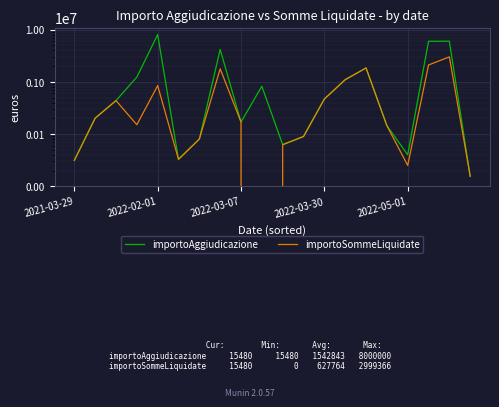

Reading left to right, list all the values displayed in this chart.

importoAggiudicazione: 31259	201200	436000	1229508	8000000	32750	80000	4154976	169628	819600	62500	89650	468200	1096200	1840909	145000	40000	5960000	5984000	15480
importoSommeLiquidate: 31259	201200	436000	150567	844485	32750	80000	1769290	169628	0	62500	89640	468000	1096200	1840909	145000	25000	2098000	2999366	15480